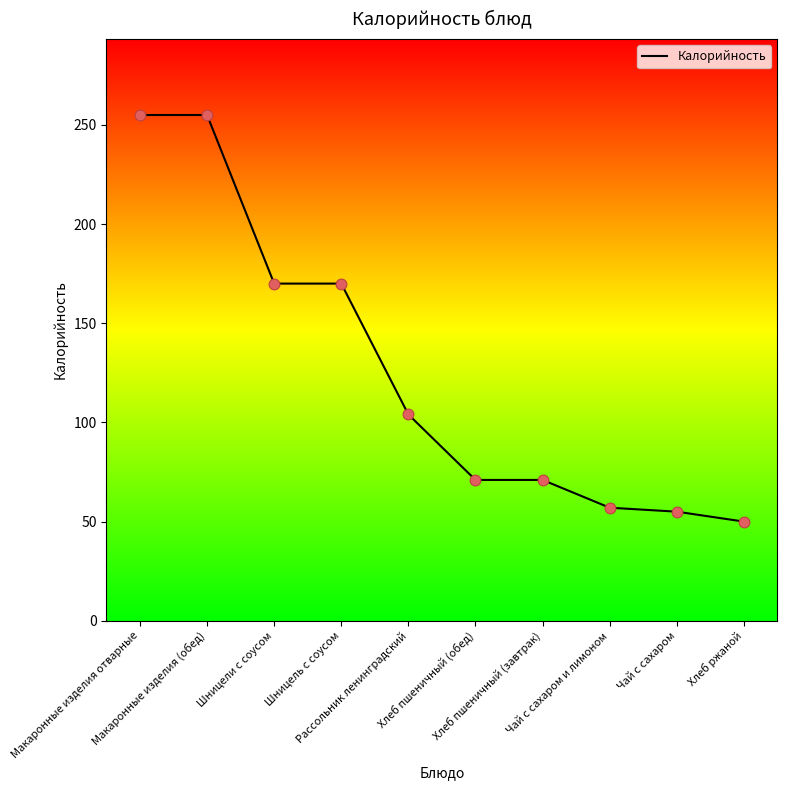

Which has a higher value, Шницель с соусом or Хлеб пшеничный (обед)?

Шницель с соусом